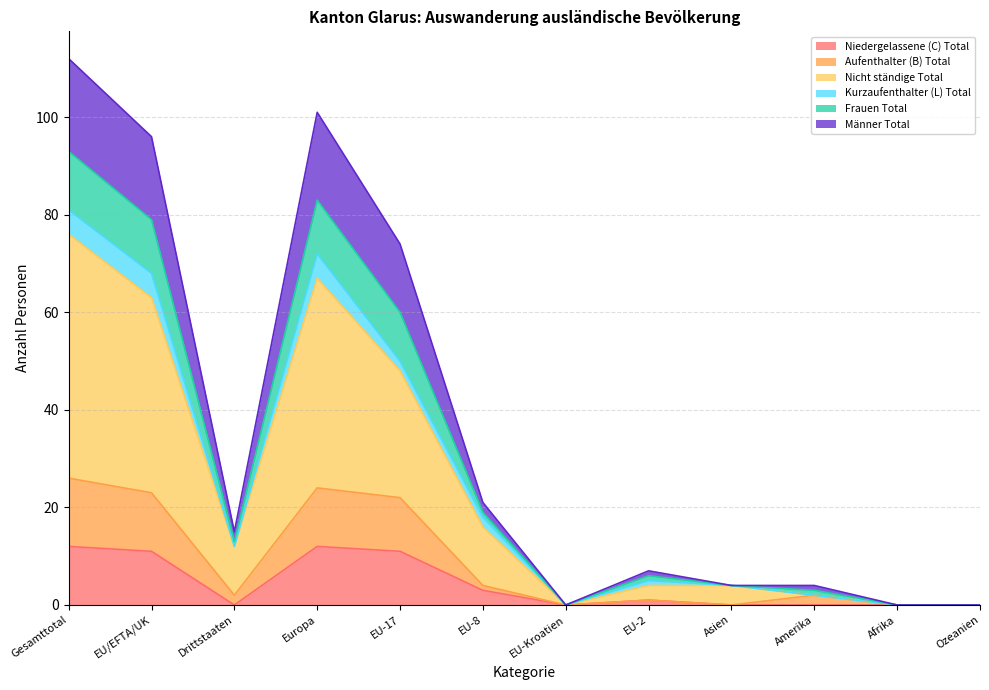

The Niedergelassene (C) Total series shows 0 at Ozeanien. True or false?

True